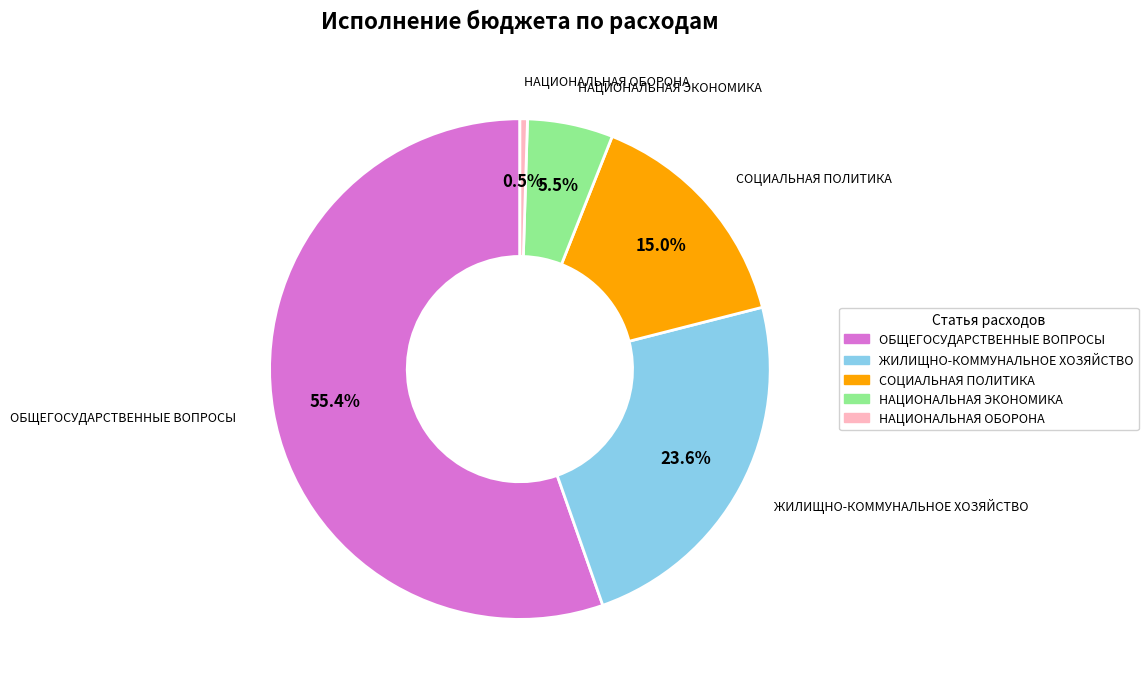

Combined, what portion of the pie is НАЦИОНАЛЬНАЯ ЭКОНОМИКА and СОЦИАЛЬНАЯ ПОЛИТИКА?

20.5%